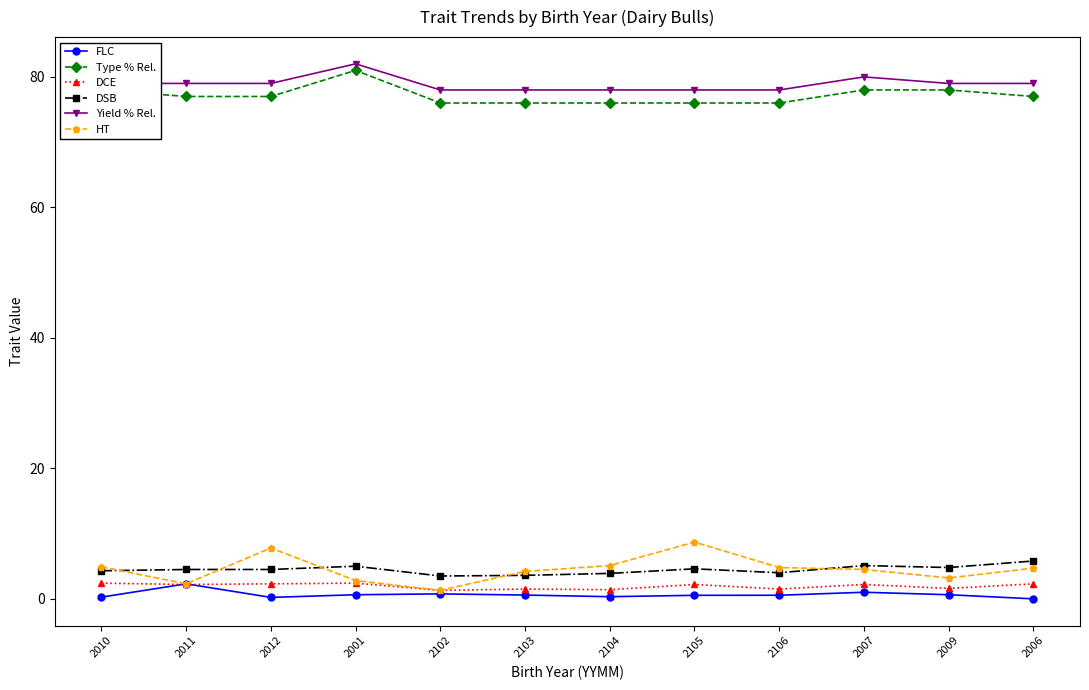

Count the DCE values in the range 1 to 2.

5